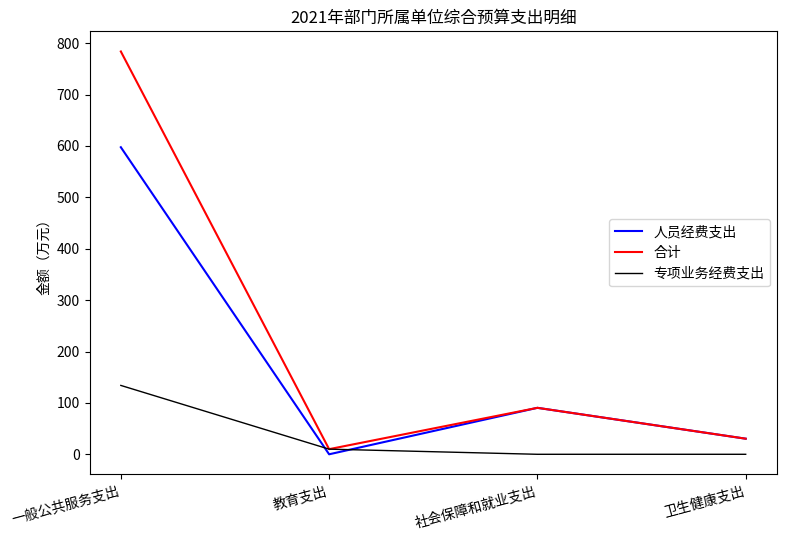

Reading left to right, transcribe all the data shown in this chart.

人员经费支出: 一般公共服务支出=597.5	教育支出=0.0	社会保障和就业支出=90.4	卫生健康支出=30.4
合计: 一般公共服务支出=783.8	教育支出=10.0	社会保障和就业支出=90.4	卫生健康支出=30.4
专项业务经费支出: 一般公共服务支出=134.0	教育支出=10.0	社会保障和就业支出=0.0	卫生健康支出=0.0